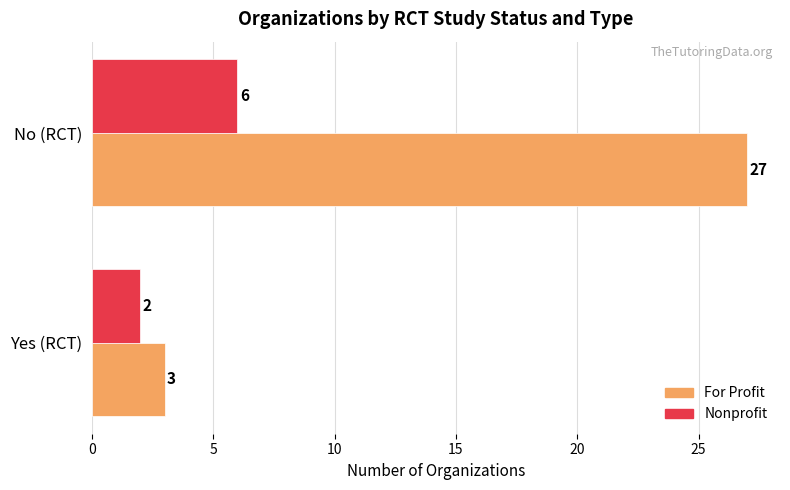

The For Profit series shows 37 at No (RCT). True or false?

False